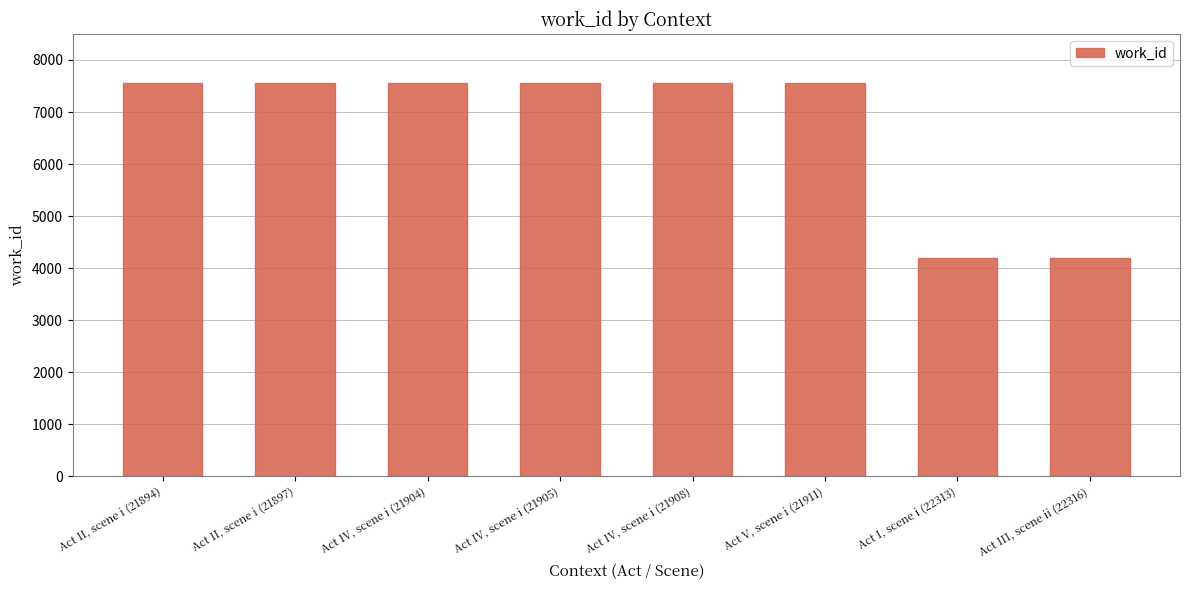

What is the sum of all values?

53692